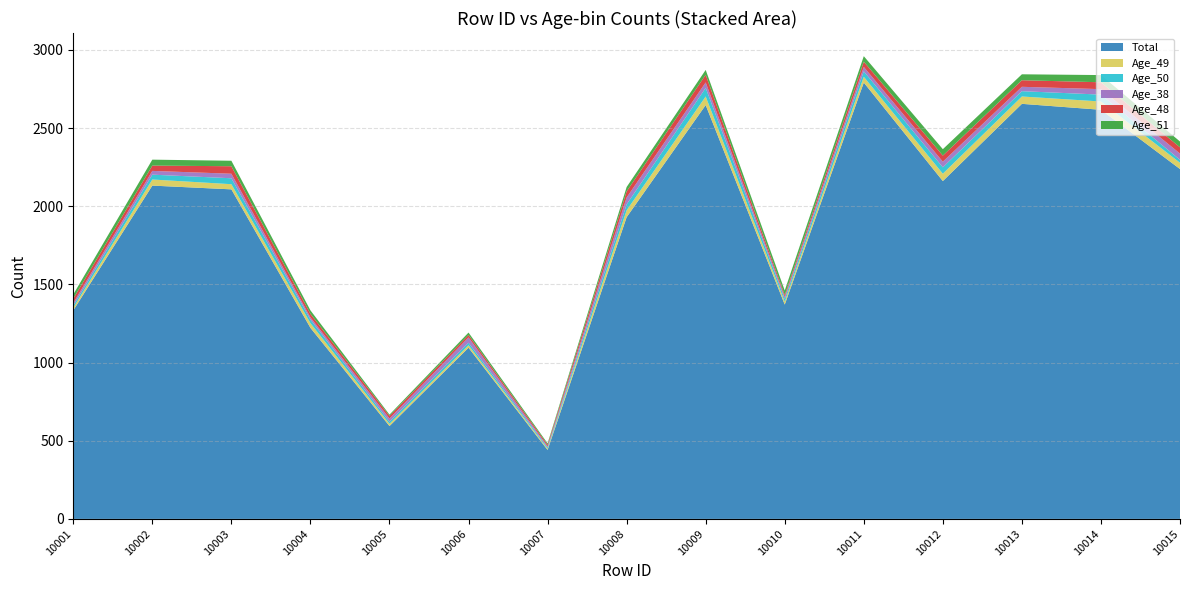

Reading left to right, list all the values displayed in this chart.

Total: 1334	2132	2108	1222	594	1095	441	1930	2647	1371	2791	2161	2655	2617	2238
Age_49: 16	39	33	30	14	16	8	44	55	18	37	47	47	53	40
Age_50: 15	31	38	23	14	16	8	38	55	18	35	41	34	44	19
Age_38: 16	24	29	14	20	34	7	44	35	13	28	36	28	35	40
Age_48: 28	34	48	23	17	16	11	39	49	12	34	39	42	44	40
Age_51: 27	38	35	22	8	15	8	28	31	29	35	41	38	46	37